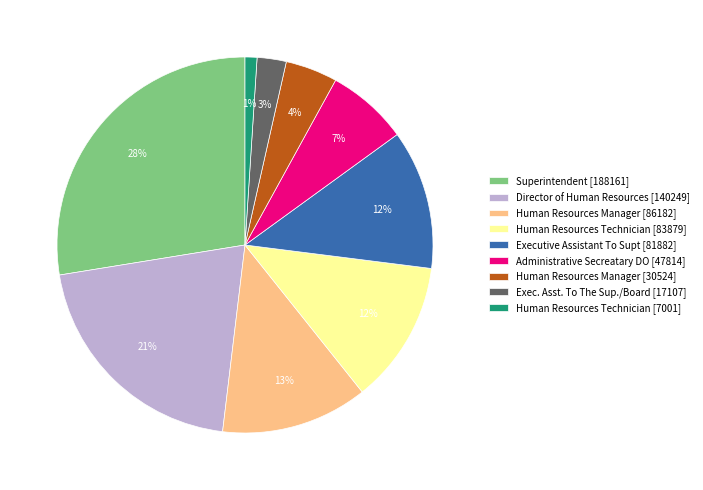

Which category has the biggest portion of the pie?

Superintendent [188161]